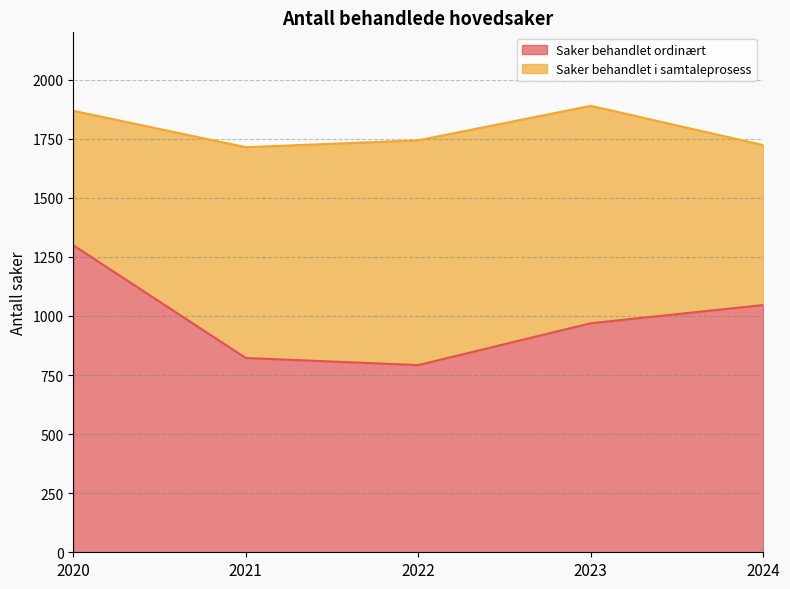

True or false: the data shows 792 at 2022.

True